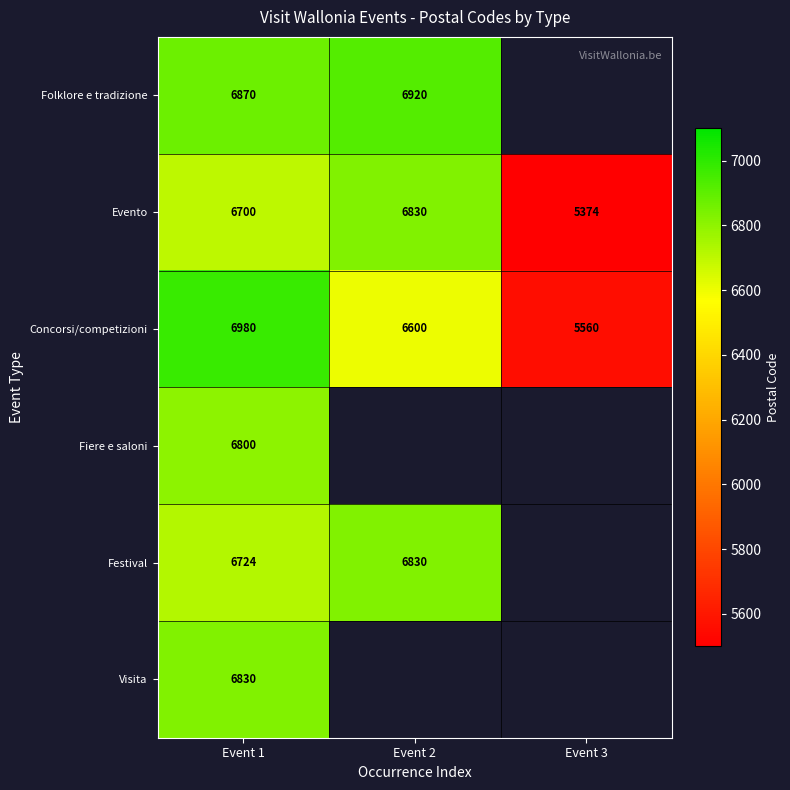

What is the average value of the Concorsi/competizioni series?

6380